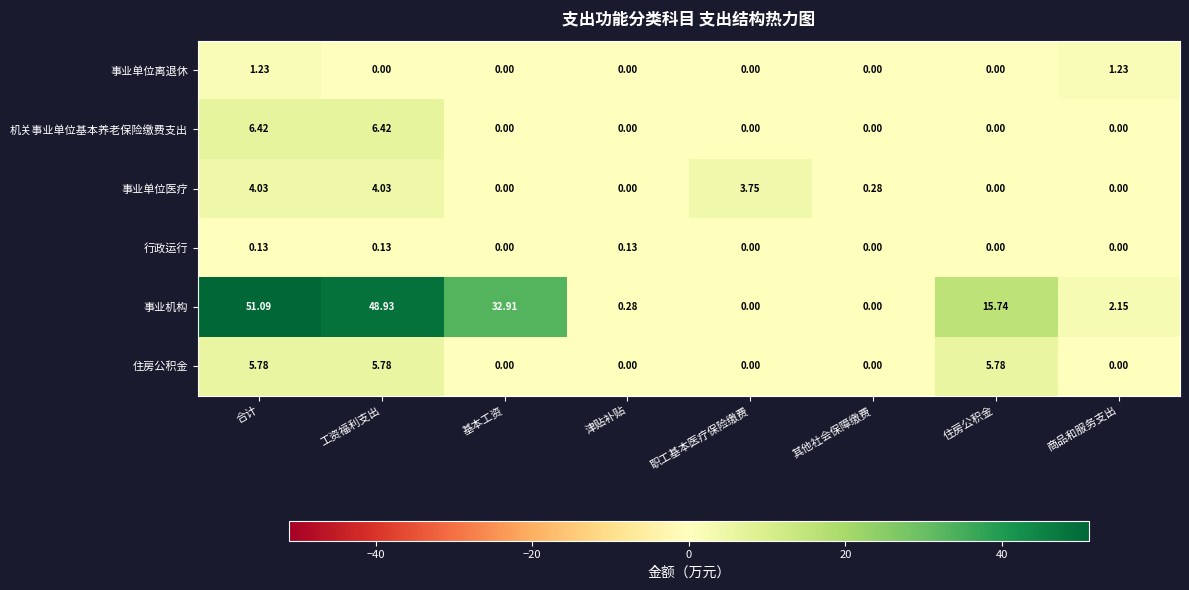

At which label does 事业机构 first exceed 15?

合计